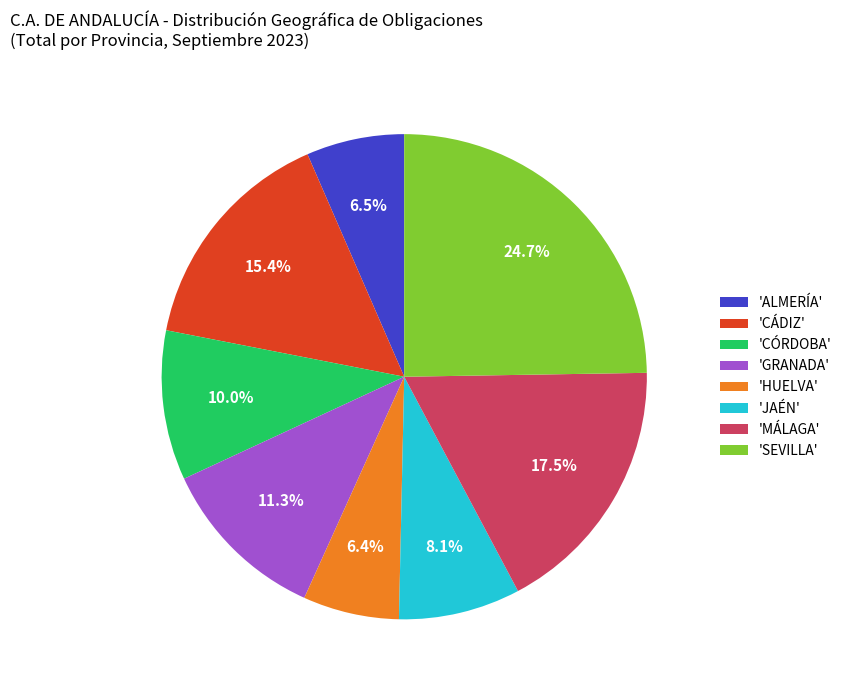

Combined, do 'SEVILLA' and 'JAÉN' account for over 50%?

No